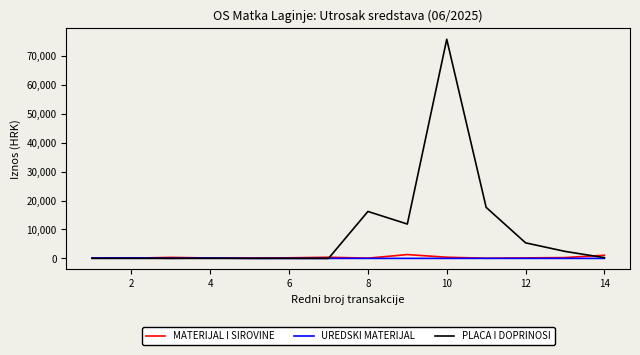

What is the greatest value displayed?

75831.9